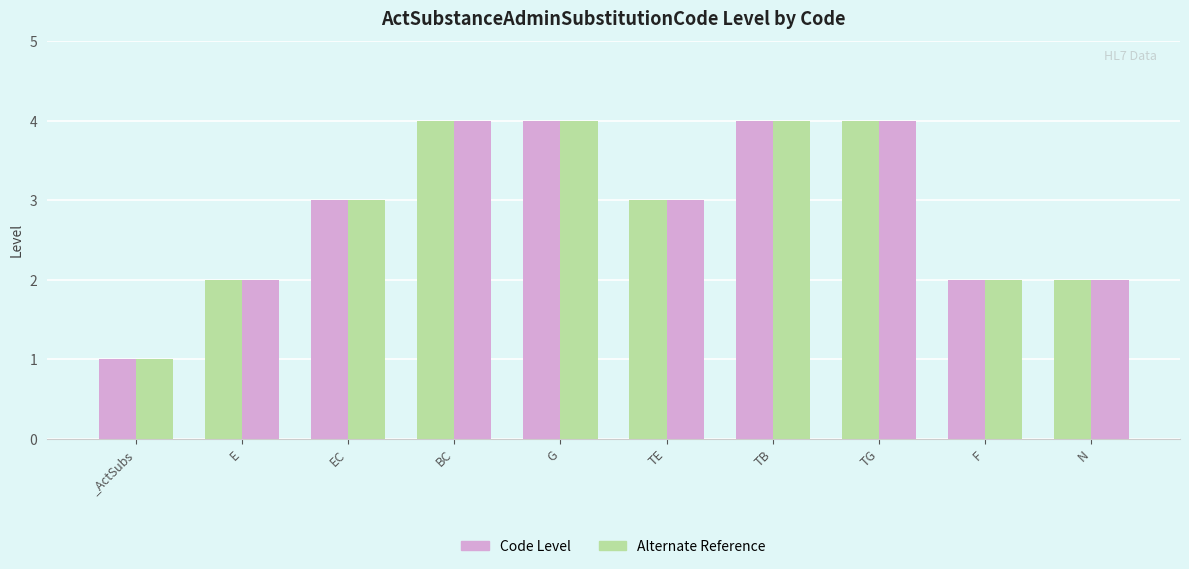

Count the number of data series in this chart.

2